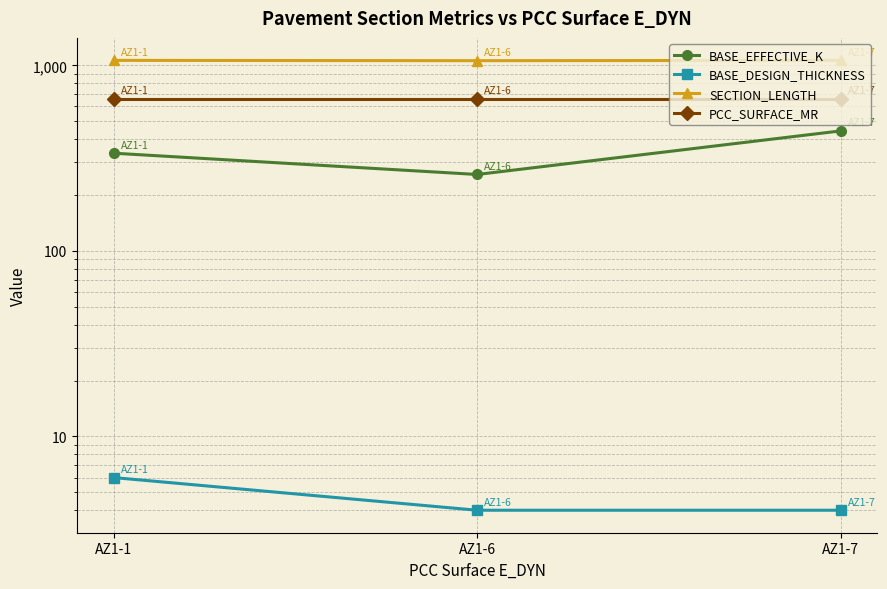

True or false: BASE_EFFECTIVE_K has a value of 403 at AZ1-6.

False